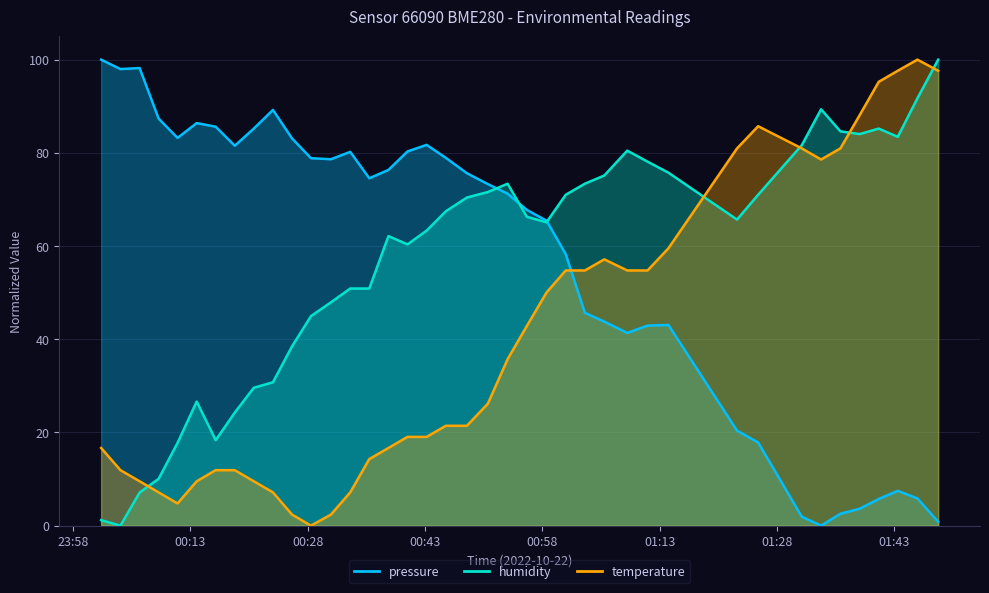

True or false: pressure has more than 1 points higher than both neighbors.

True